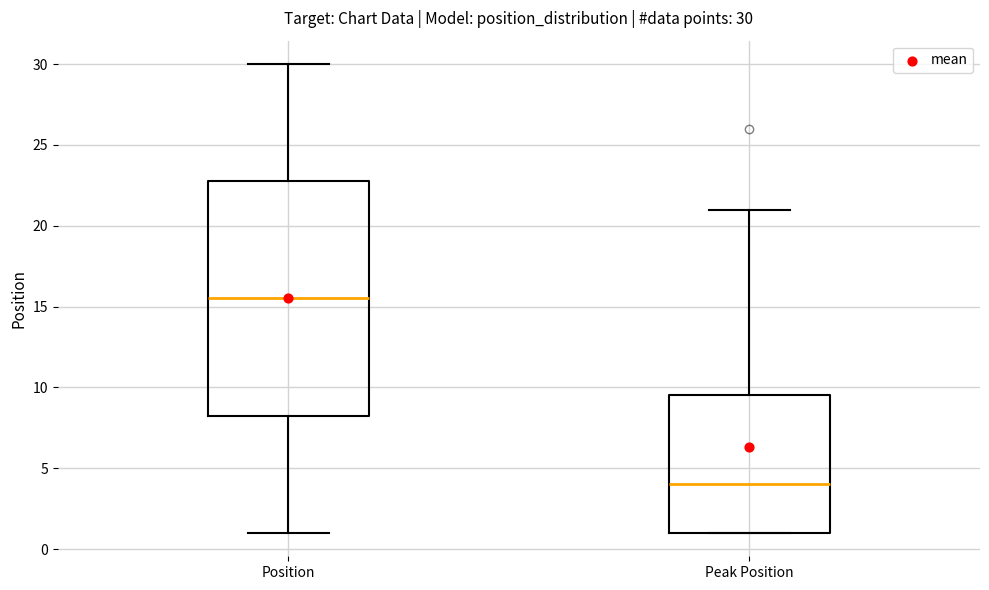

Which box is the tallest, from its lower edge to its upper edge?

Position